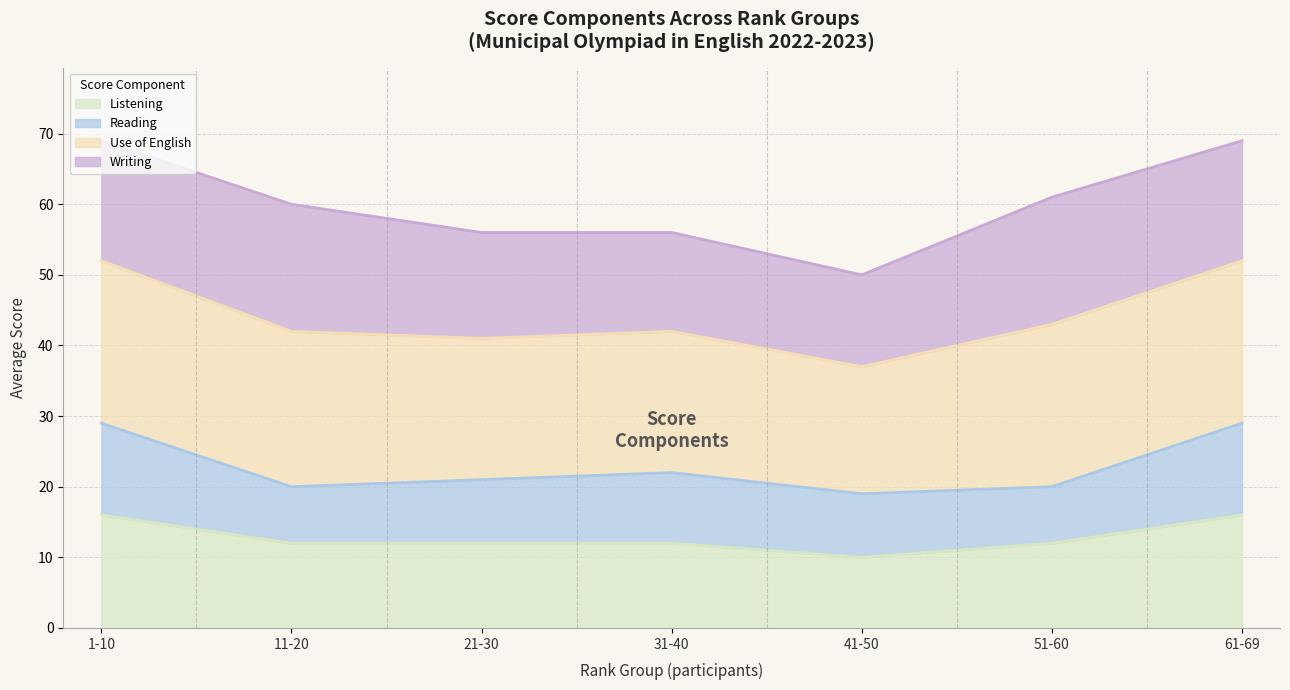

What is the total value across all series at 61-69?

69